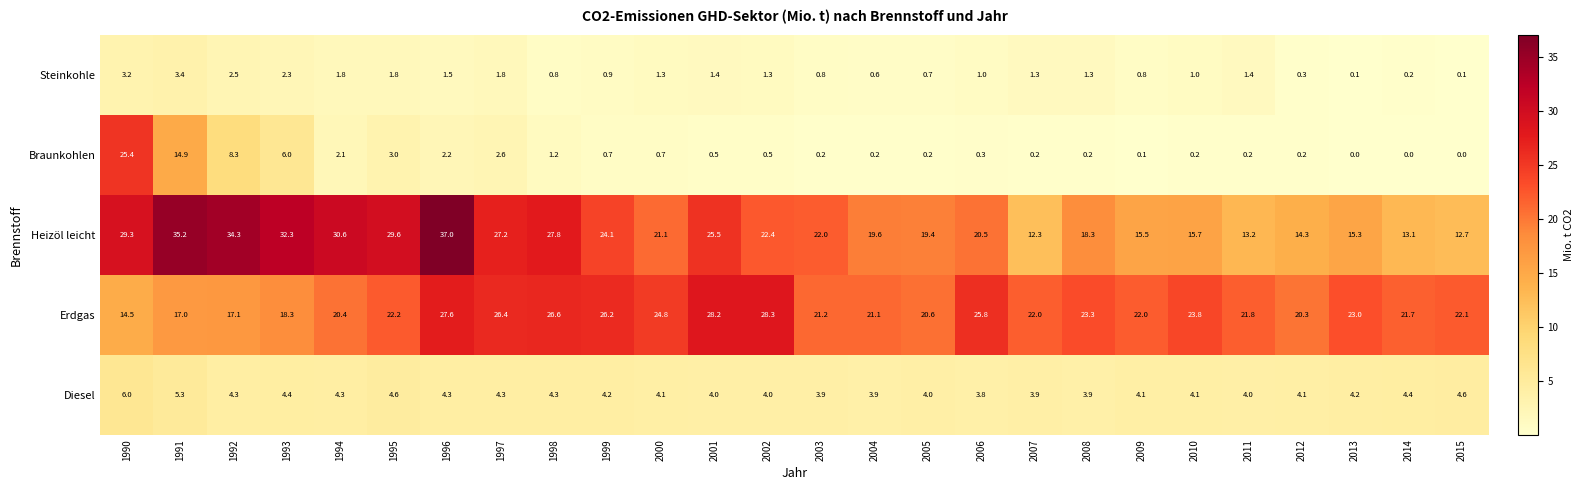

What is the lowest value of the Erdgas series?

14.5